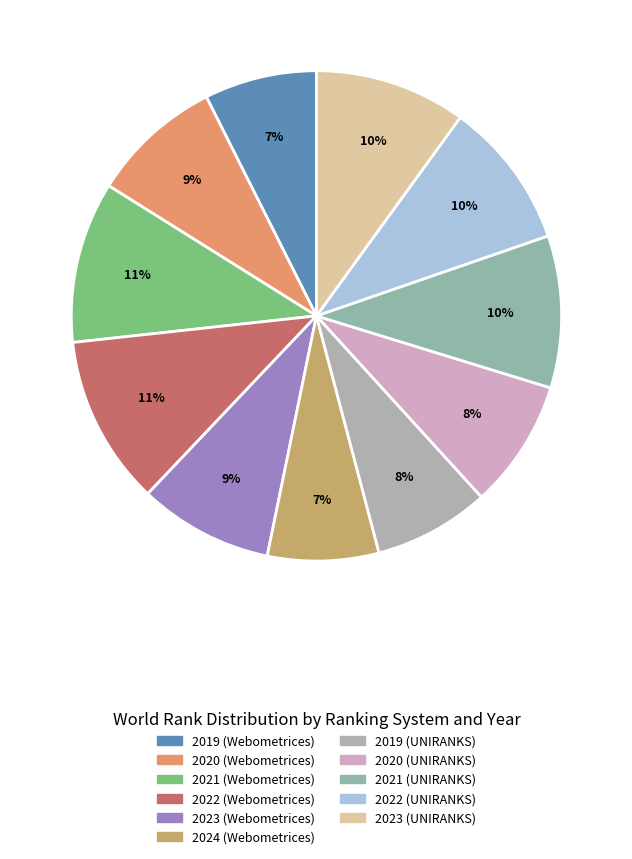

Rank the categories by value from highest to lowest.

2022 (Webometrices), 2021 (Webometrices), 2021 (UNIRANKS), 2023 (UNIRANKS), 2022 (UNIRANKS), 2023 (Webometrices), 2020 (Webometrices), 2020 (UNIRANKS), 2019 (UNIRANKS), 2019 (Webometrices), 2024 (Webometrices)